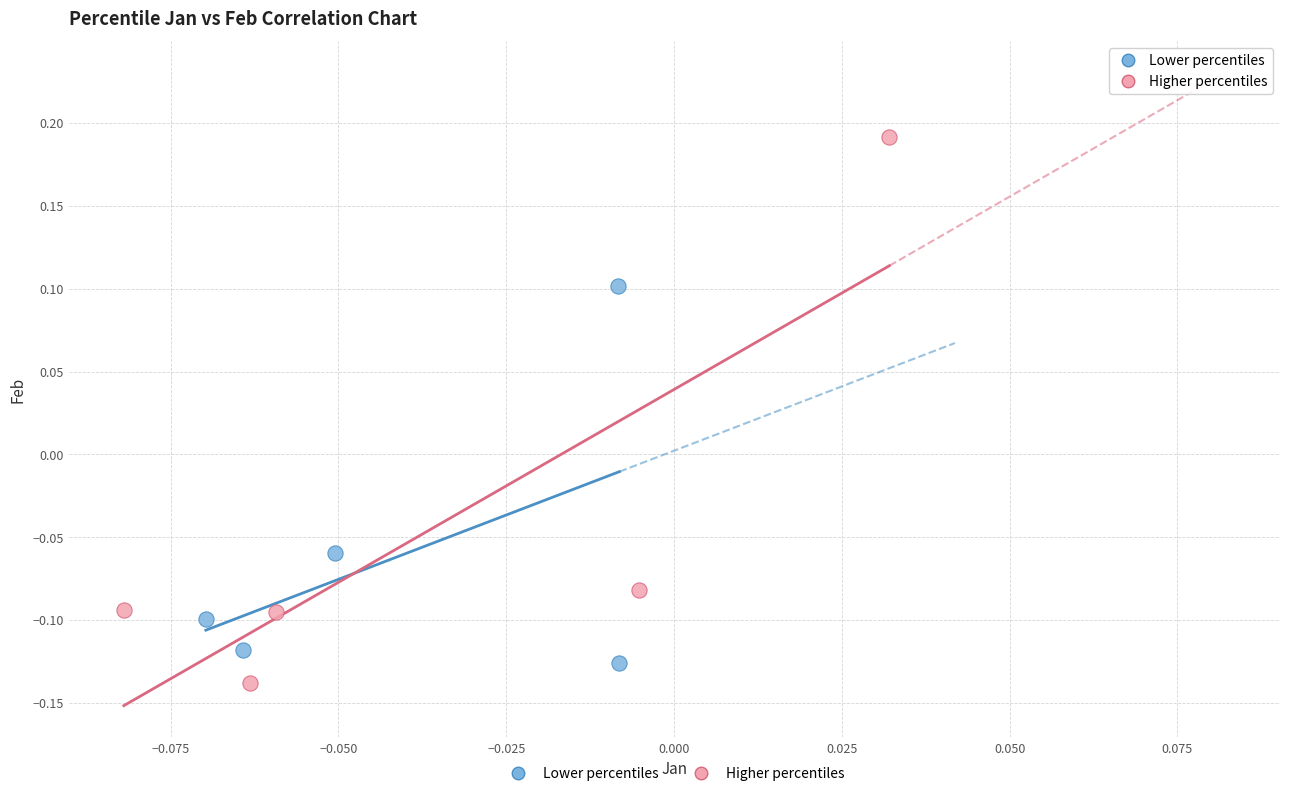

What are all the series names shown in the legend?

Lower percentiles, Higher percentiles